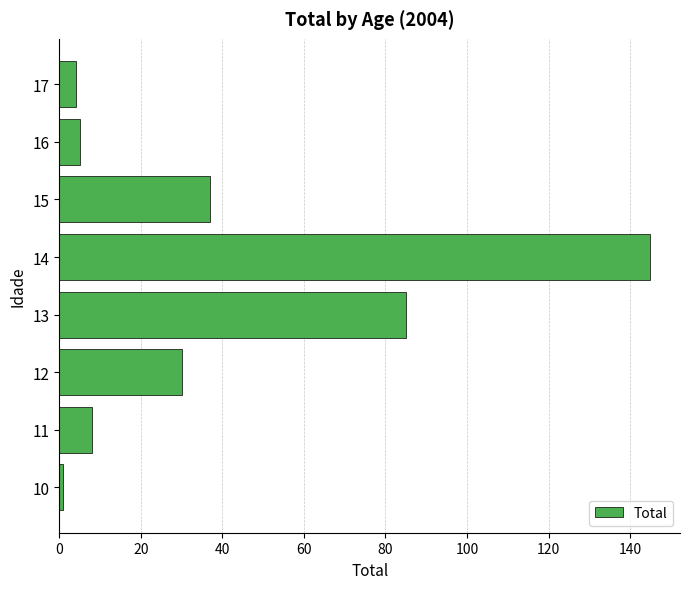

How many values are below 30?

4